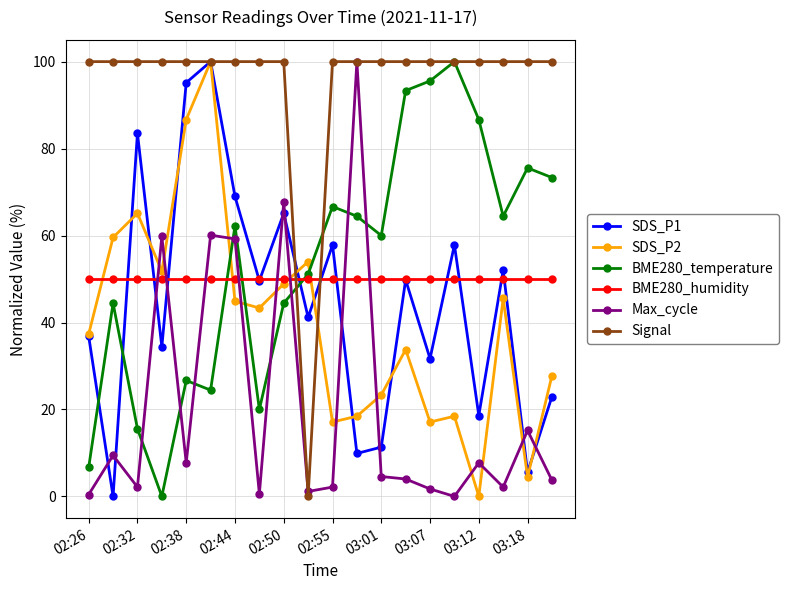

At how many categories does at least one series exceed 30?

20